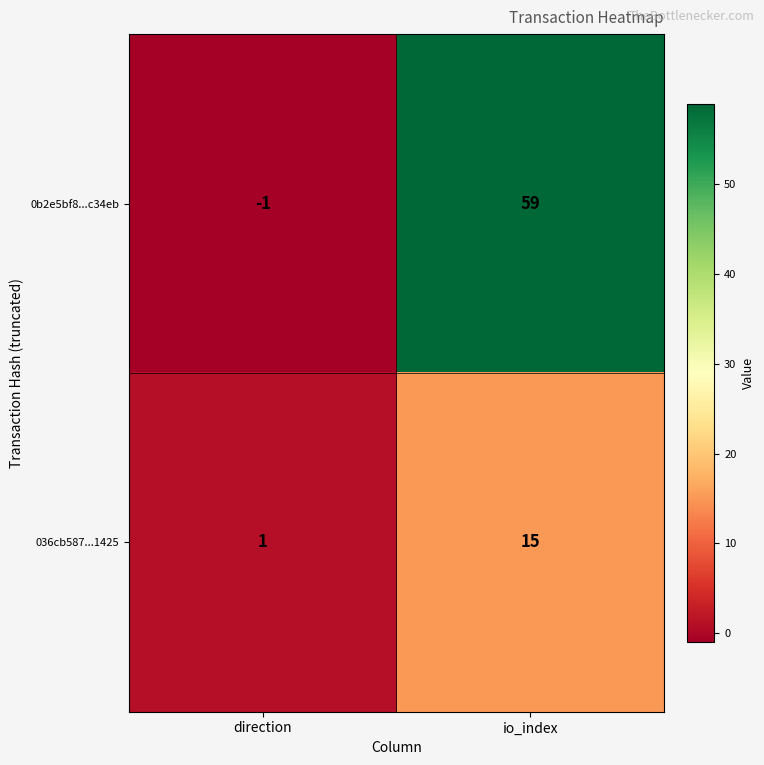

What is the approximate value of 0b2e5bf8...c34eb at io_index?

59